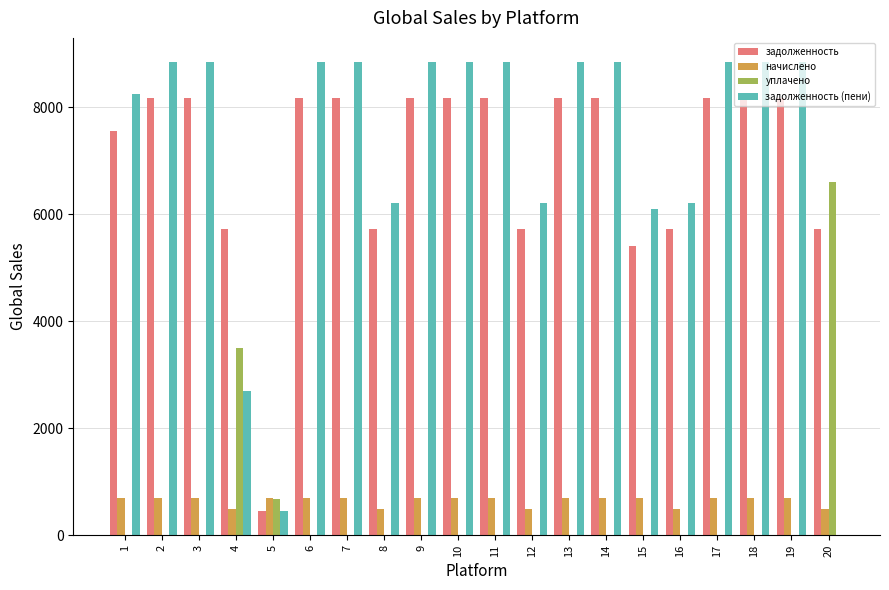

What is the sum of all задолженность (пени) values?

142299.9